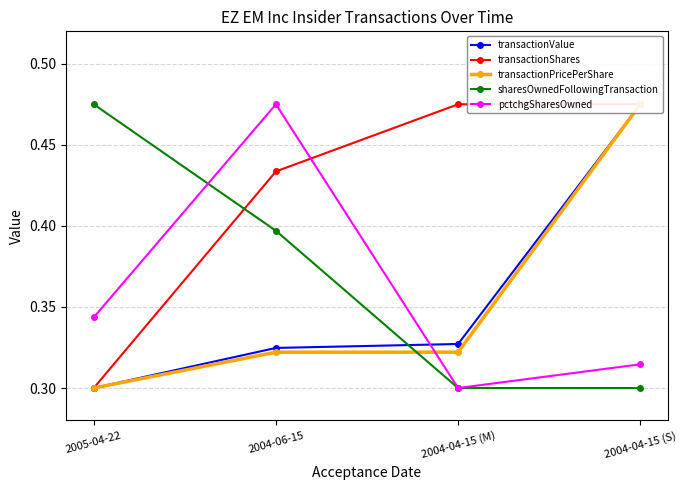

Reading left to right, list all the values displayed in this chart.

transactionValue: 0.3	0.3	0.3	0.5
transactionShares: 0.3	0.4	0.5	0.5
transactionPricePerShare: 0.3	0.3	0.3	0.5
sharesOwnedFollowingTransaction: 0.5	0.4	0.3	0.3
pctchgSharesOwned: 0.3	0.5	0.3	0.3